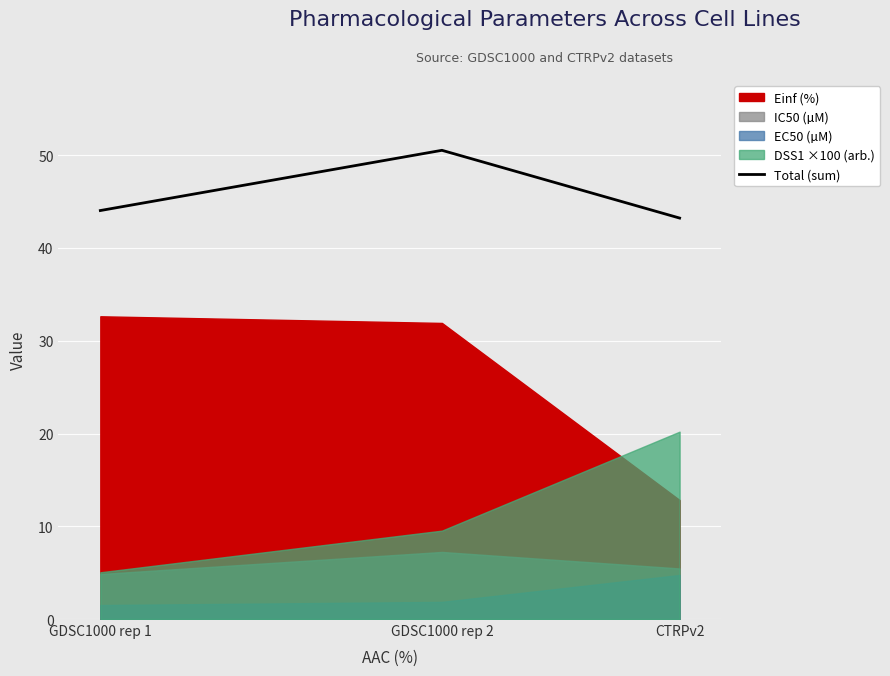

How many values are below 44?

1